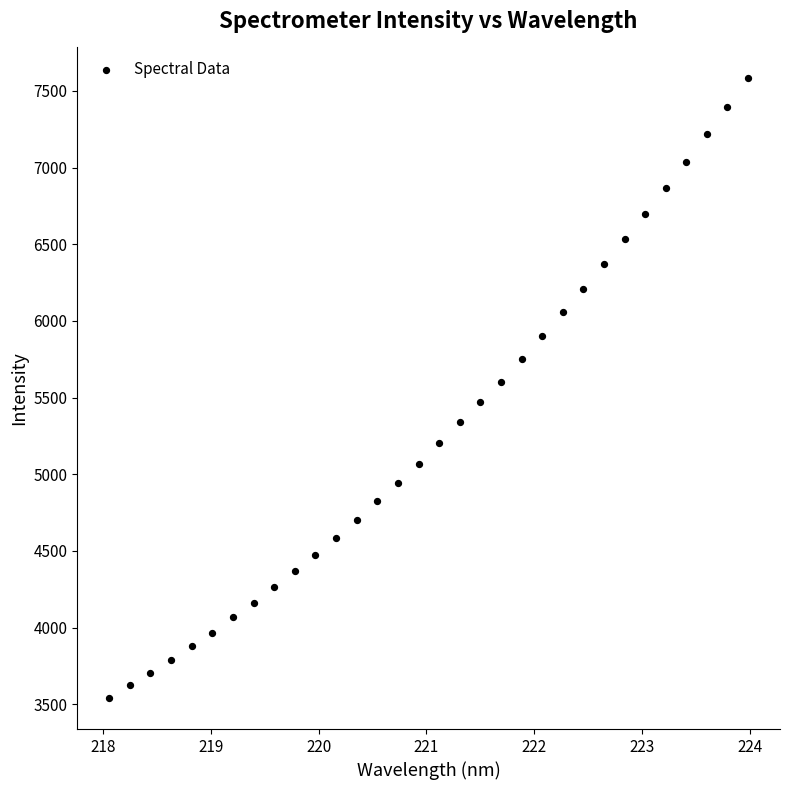

What is the range of X values (max minus min)?

5.9